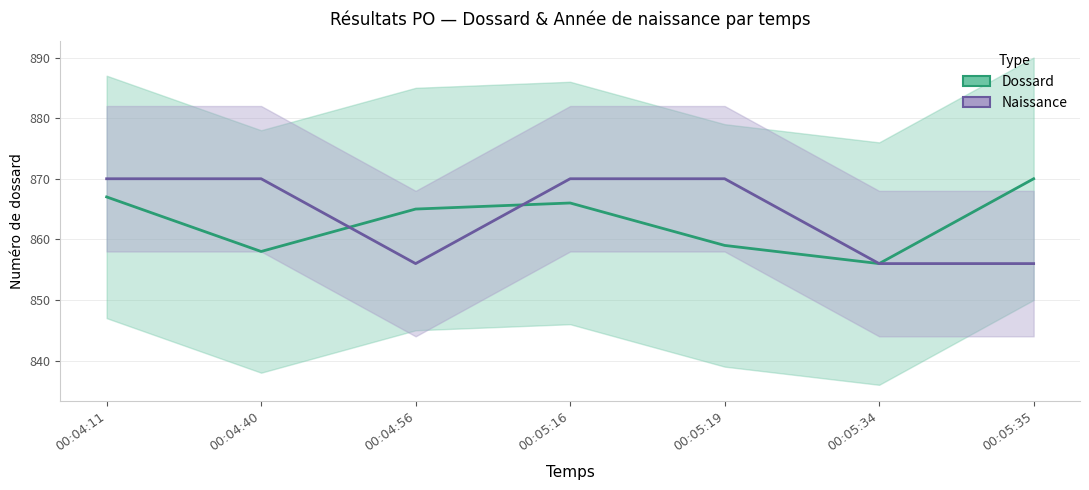

What are all the series names shown in the legend?

Dossard, Naissance